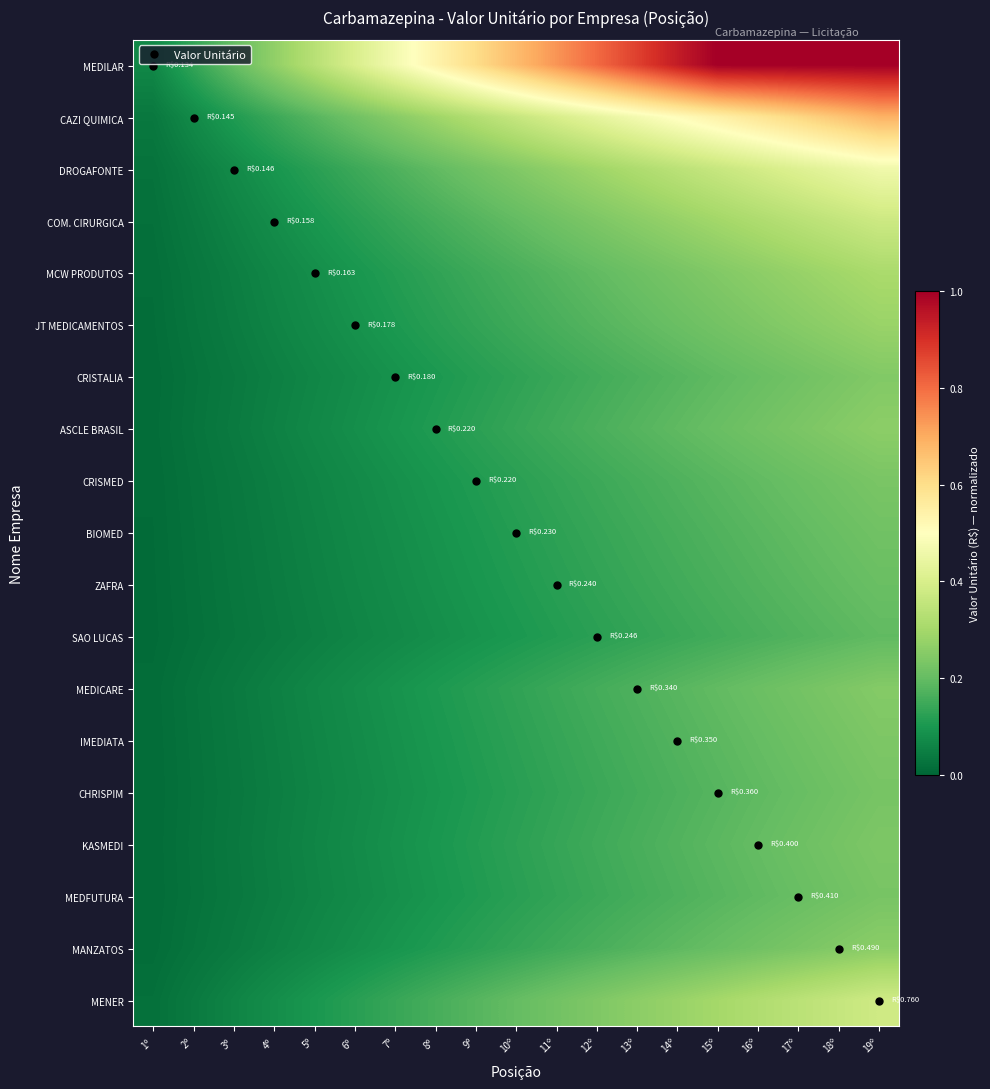

Reading left to right, what are all the values shown in this chart?

MEDILAR: 1º=0.1	2º=0.1	3º=0.2	4º=0.3	5º=0.3	6º=0.4	7º=0.5	8º=0.5	9º=0.6	10º=0.7	11º=0.7	12º=0.8	13º=0.9	14º=0.9	15º=1.0	16º=1.0	17º=1.0	18º=1.0	19º=1.0
CAZI QUIMICA: 1º=0.0	2º=0.1	3º=0.1	4º=0.1	5º=0.2	6º=0.2	7º=0.3	8º=0.3	9º=0.3	10º=0.4	11º=0.4	12º=0.4	13º=0.5	14º=0.5	15º=0.5	16º=0.6	17º=0.6	18º=0.7	19º=0.7
DROGAFONTE: 1º=0.0	2º=0.0	3º=0.1	4º=0.1	5º=0.1	6º=0.1	7º=0.2	8º=0.2	9º=0.2	10º=0.2	11º=0.3	12º=0.3	13º=0.3	14º=0.3	15º=0.4	16º=0.4	17º=0.4	18º=0.4	19º=0.5
COM. CIRURGICA: 1º=0.0	2º=0.0	3º=0.1	4º=0.1	5º=0.1	6º=0.1	7º=0.1	8º=0.2	9º=0.2	10º=0.2	11º=0.2	12º=0.2	13º=0.3	14º=0.3	15º=0.3	16º=0.3	17º=0.3	18º=0.4	19º=0.4
MCW PRODUTOS: 1º=0.0	2º=0.0	3º=0.0	4º=0.1	5º=0.1	6º=0.1	7º=0.1	8º=0.1	9º=0.1	10º=0.2	11º=0.2	12º=0.2	13º=0.2	14º=0.2	15º=0.2	16º=0.3	17º=0.3	18º=0.3	19º=0.3
JT MEDICAMENTOS: 1º=0.0	2º=0.0	3º=0.0	4º=0.1	5º=0.1	6º=0.1	7º=0.1	8º=0.1	9º=0.1	10º=0.1	11º=0.2	12º=0.2	13º=0.2	14º=0.2	15º=0.2	16º=0.2	17º=0.3	18º=0.3	19º=0.3
CRISTALIA: 1º=0.0	2º=0.0	3º=0.0	4º=0.1	5º=0.1	6º=0.1	7º=0.1	8º=0.1	9º=0.1	10º=0.1	11º=0.1	12º=0.2	13º=0.2	14º=0.2	15º=0.2	16º=0.2	17º=0.2	18º=0.2	19º=0.2
ASCLE BRASIL: 1º=0.0	2º=0.0	3º=0.0	4º=0.1	5º=0.1	6º=0.1	7º=0.1	8º=0.1	9º=0.1	10º=0.1	11º=0.2	12º=0.2	13º=0.2	14º=0.2	15º=0.2	16º=0.2	17º=0.2	18º=0.2	19º=0.3
CRISMED: 1º=0.0	2º=0.0	3º=0.0	4º=0.0	5º=0.1	6º=0.1	7º=0.1	8º=0.1	9º=0.1	10º=0.1	11º=0.1	12º=0.1	13º=0.2	14º=0.2	15º=0.2	16º=0.2	17º=0.2	18º=0.2	19º=0.2
BIOMED: 1º=0.0	2º=0.0	3º=0.0	4º=0.0	5º=0.1	6º=0.1	7º=0.1	8º=0.1	9º=0.1	10º=0.1	11º=0.1	12º=0.1	13º=0.1	14º=0.2	15º=0.2	16º=0.2	17º=0.2	18º=0.2	19º=0.2
ZAFRA: 1º=0.0	2º=0.0	3º=0.0	4º=0.0	5º=0.1	6º=0.1	7º=0.1	8º=0.1	9º=0.1	10º=0.1	11º=0.1	12º=0.1	13º=0.1	14º=0.2	15º=0.2	16º=0.2	17º=0.2	18º=0.2	19º=0.2
SAO LUCAS: 1º=0.0	2º=0.0	3º=0.0	4º=0.0	5º=0.1	6º=0.1	7º=0.1	8º=0.1	9º=0.1	10º=0.1	11º=0.1	12º=0.1	13º=0.1	14º=0.1	15º=0.2	16º=0.2	17º=0.2	18º=0.2	19º=0.2
MEDICARE: 1º=0.0	2º=0.0	3º=0.0	4º=0.1	5º=0.1	6º=0.1	7º=0.1	8º=0.1	9º=0.1	10º=0.1	11º=0.1	12º=0.2	13º=0.2	14º=0.2	15º=0.2	16º=0.2	17º=0.2	18º=0.2	19º=0.2
IMEDIATA: 1º=0.0	2º=0.0	3º=0.0	4º=0.0	5º=0.1	6º=0.1	7º=0.1	8º=0.1	9º=0.1	10º=0.1	11º=0.1	12º=0.1	13º=0.2	14º=0.2	15º=0.2	16º=0.2	17º=0.2	18º=0.2	19º=0.2
CHRISPIM: 1º=0.0	2º=0.0	3º=0.0	4º=0.0	5º=0.1	6º=0.1	7º=0.1	8º=0.1	9º=0.1	10º=0.1	11º=0.1	12º=0.1	13º=0.2	14º=0.2	15º=0.2	16º=0.2	17º=0.2	18º=0.2	19º=0.2
KASMEDI: 1º=0.0	2º=0.0	3º=0.0	4º=0.1	5º=0.1	6º=0.1	7º=0.1	8º=0.1	9º=0.1	10º=0.1	11º=0.1	12º=0.2	13º=0.2	14º=0.2	15º=0.2	16º=0.2	17º=0.2	18º=0.2	19º=0.2
MEDFUTURA: 1º=0.0	2º=0.0	3º=0.0	4º=0.0	5º=0.1	6º=0.1	7º=0.1	8º=0.1	9º=0.1	10º=0.1	11º=0.1	12º=0.1	13º=0.2	14º=0.2	15º=0.2	16º=0.2	17º=0.2	18º=0.2	19º=0.2
MANZATOS: 1º=0.0	2º=0.0	3º=0.0	4º=0.1	5º=0.1	6º=0.1	7º=0.1	8º=0.1	9º=0.1	10º=0.1	11º=0.1	12º=0.2	13º=0.2	14º=0.2	15º=0.2	16º=0.2	17º=0.2	18º=0.2	19º=0.3
MENER: 1º=0.0	2º=0.0	3º=0.1	4º=0.1	5º=0.1	6º=0.1	7º=0.1	8º=0.2	9º=0.2	10º=0.2	11º=0.2	12º=0.2	13º=0.3	14º=0.3	15º=0.3	16º=0.3	17º=0.3	18º=0.4	19º=0.4